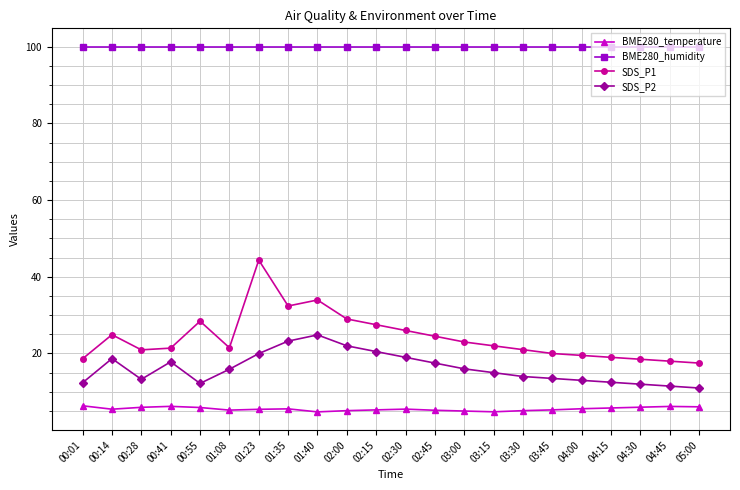

How many distinct data groups are displayed?

4